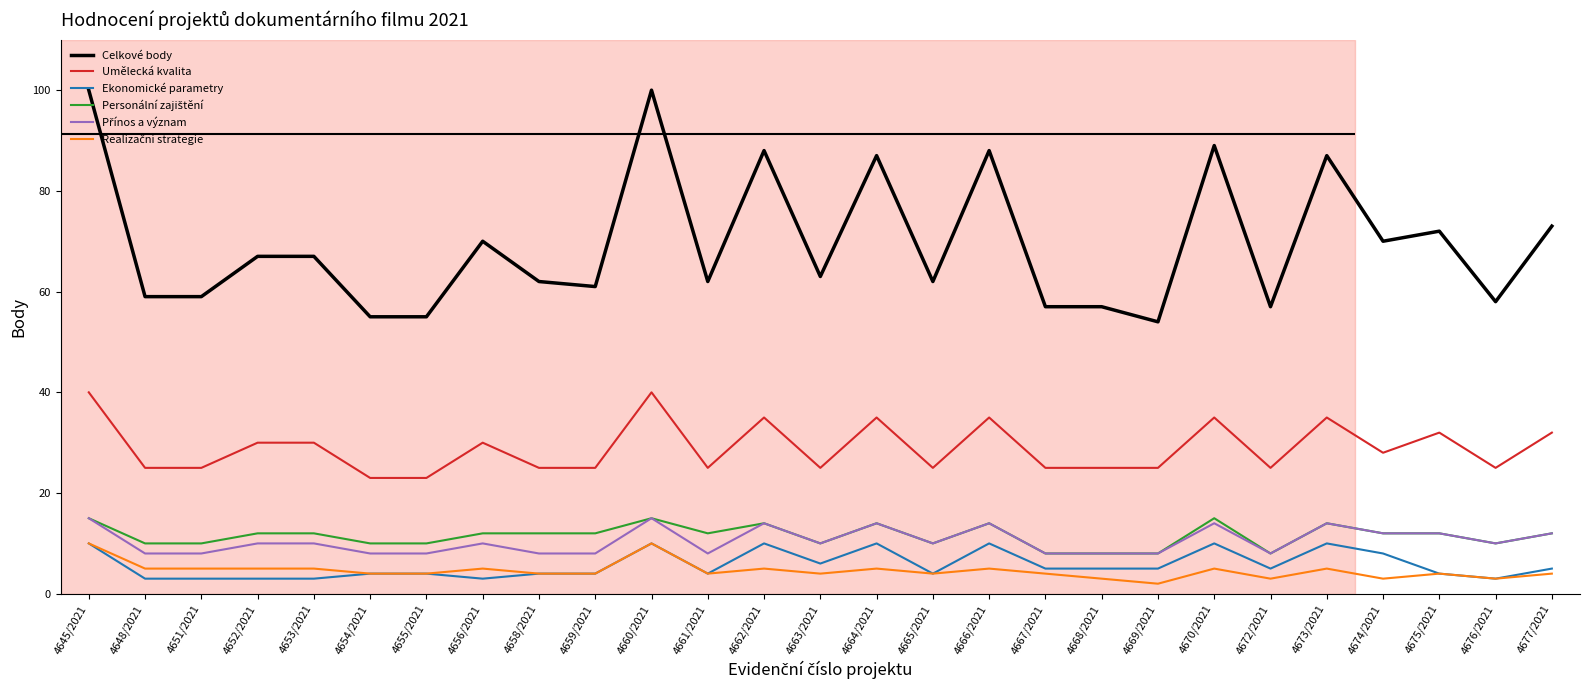

Reading left to right, extract all data points from this chart.

Celkové body: 4645/2021=100	4648/2021=59	4651/2021=59	4652/2021=67	4653/2021=67	4654/2021=55	4655/2021=55	4656/2021=70	4658/2021=62	4659/2021=61	4660/2021=100	4661/2021=62	4662/2021=88	4663/2021=63	4664/2021=87	4665/2021=62	4666/2021=88	4667/2021=57	4668/2021=57	4669/2021=54	4670/2021=89	4672/2021=57	4673/2021=87	4674/2021=70	4675/2021=72	4676/2021=58	4677/2021=73
Umělecká kvalita: 4645/2021=40	4648/2021=25	4651/2021=25	4652/2021=30	4653/2021=30	4654/2021=23	4655/2021=23	4656/2021=30	4658/2021=25	4659/2021=25	4660/2021=40	4661/2021=25	4662/2021=35	4663/2021=25	4664/2021=35	4665/2021=25	4666/2021=35	4667/2021=25	4668/2021=25	4669/2021=25	4670/2021=35	4672/2021=25	4673/2021=35	4674/2021=28	4675/2021=32	4676/2021=25	4677/2021=32
Ekonomické parametry: 4645/2021=10	4648/2021=3	4651/2021=3	4652/2021=3	4653/2021=3	4654/2021=4	4655/2021=4	4656/2021=3	4658/2021=4	4659/2021=4	4660/2021=10	4661/2021=4	4662/2021=10	4663/2021=6	4664/2021=10	4665/2021=4	4666/2021=10	4667/2021=5	4668/2021=5	4669/2021=5	4670/2021=10	4672/2021=5	4673/2021=10	4674/2021=8	4675/2021=4	4676/2021=3	4677/2021=5
Personální zajištění: 4645/2021=15	4648/2021=10	4651/2021=10	4652/2021=12	4653/2021=12	4654/2021=10	4655/2021=10	4656/2021=12	4658/2021=12	4659/2021=12	4660/2021=15	4661/2021=12	4662/2021=14	4663/2021=10	4664/2021=14	4665/2021=10	4666/2021=14	4667/2021=8	4668/2021=8	4669/2021=8	4670/2021=15	4672/2021=8	4673/2021=14	4674/2021=12	4675/2021=12	4676/2021=10	4677/2021=12
Přínos a význam: 4645/2021=15	4648/2021=8	4651/2021=8	4652/2021=10	4653/2021=10	4654/2021=8	4655/2021=8	4656/2021=10	4658/2021=8	4659/2021=8	4660/2021=15	4661/2021=8	4662/2021=14	4663/2021=10	4664/2021=14	4665/2021=10	4666/2021=14	4667/2021=8	4668/2021=8	4669/2021=8	4670/2021=14	4672/2021=8	4673/2021=14	4674/2021=12	4675/2021=12	4676/2021=10	4677/2021=12
Realizační strategie: 4645/2021=10	4648/2021=5	4651/2021=5	4652/2021=5	4653/2021=5	4654/2021=4	4655/2021=4	4656/2021=5	4658/2021=4	4659/2021=4	4660/2021=10	4661/2021=4	4662/2021=5	4663/2021=4	4664/2021=5	4665/2021=4	4666/2021=5	4667/2021=4	4668/2021=3	4669/2021=2	4670/2021=5	4672/2021=3	4673/2021=5	4674/2021=3	4675/2021=4	4676/2021=3	4677/2021=4